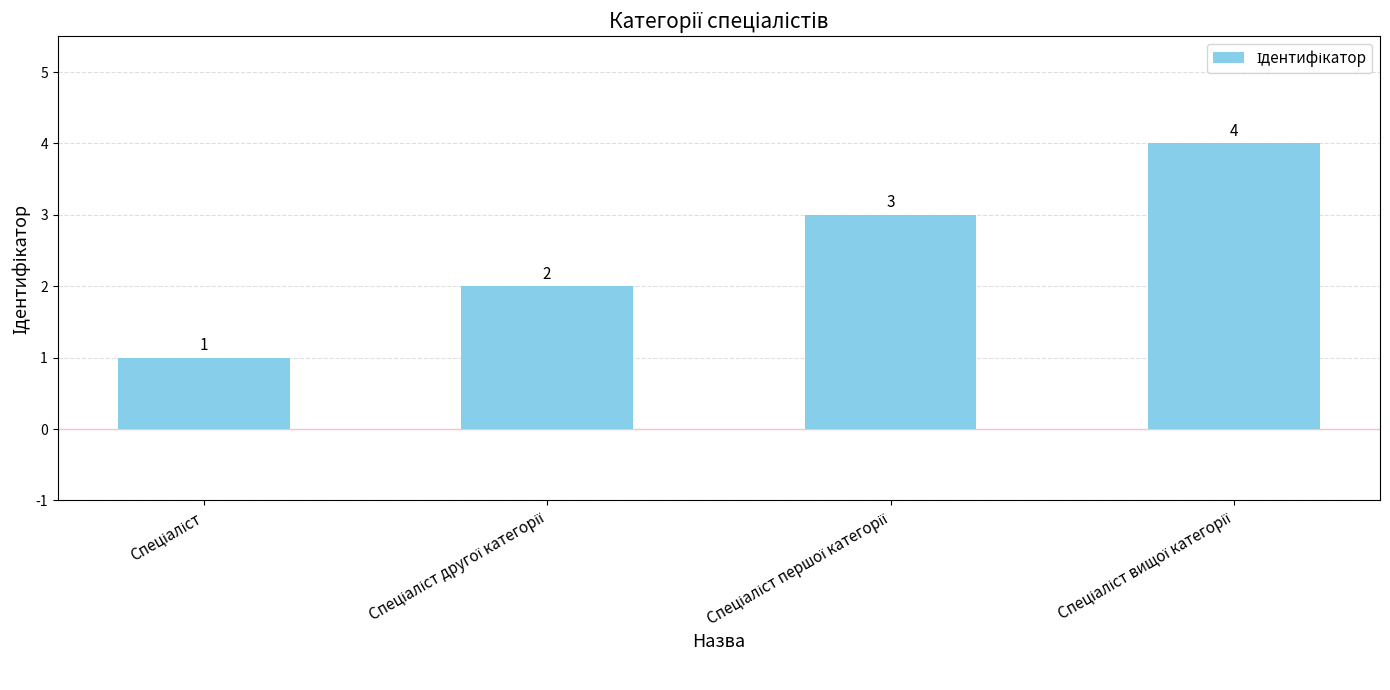

What is the difference between the maximum and minimum values?

3